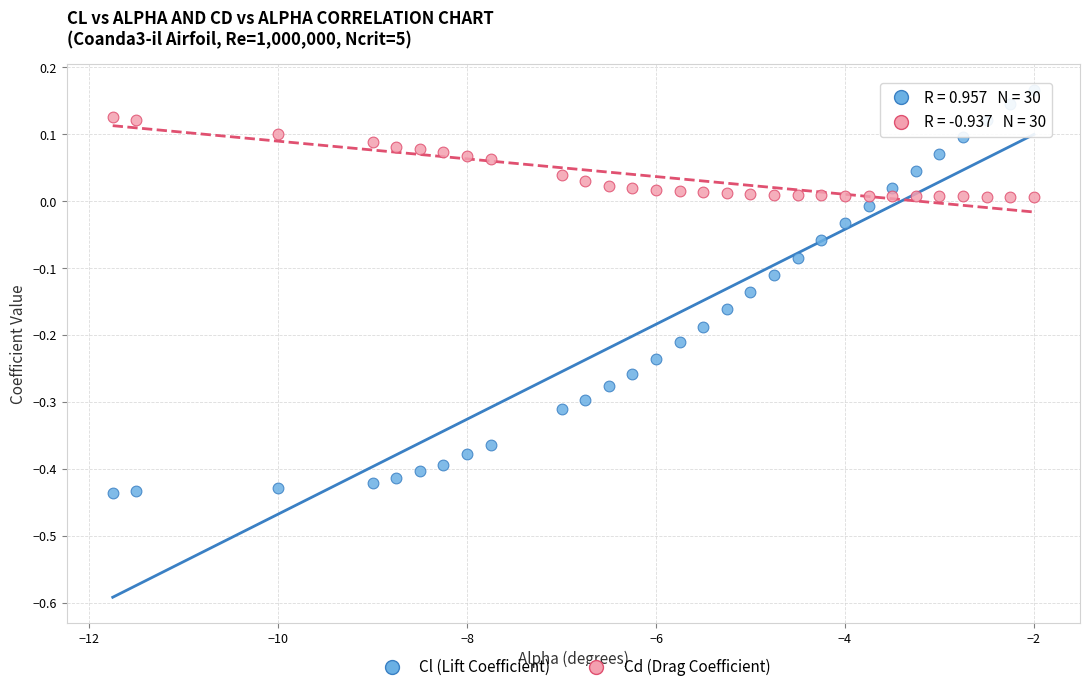

Which series reaches the minimum Y coordinate?

Cl (Lift Coefficient)